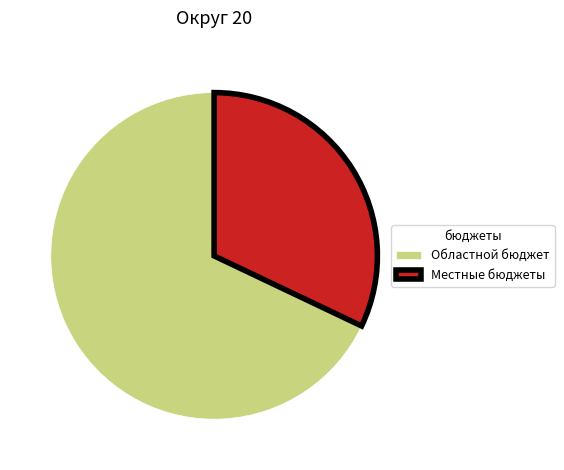

True or false: Местные бюджеты accounts for 32% of the total.

True